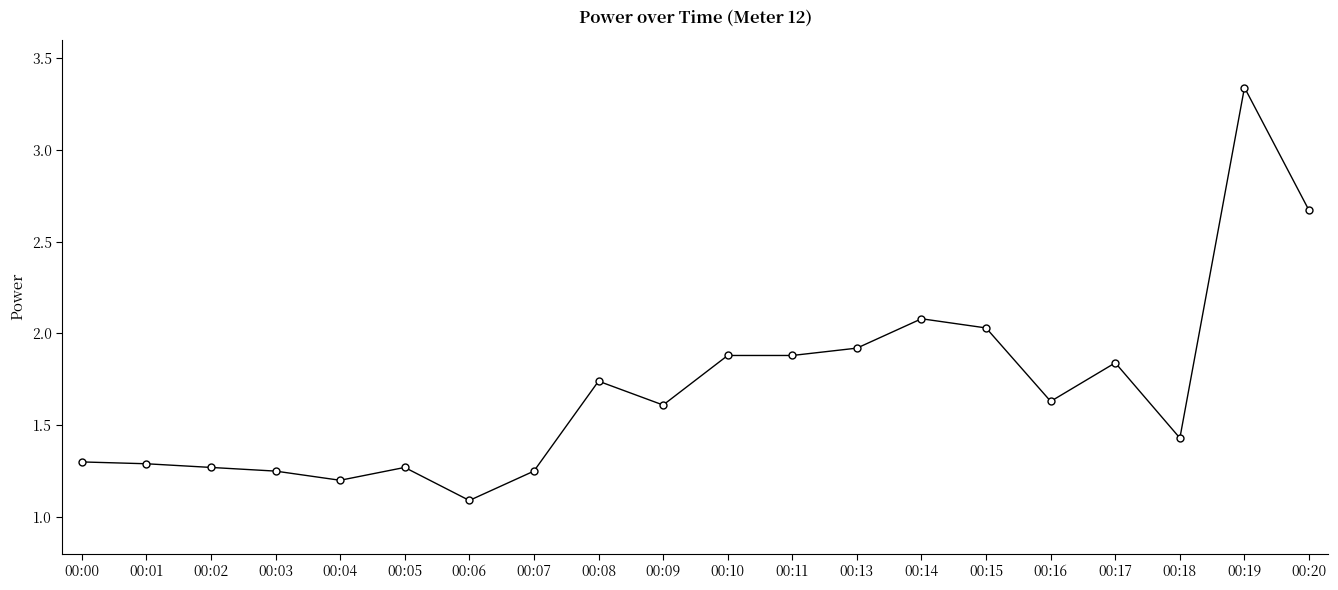

What is the change in value from 00:06 to 00:14?

+1.0